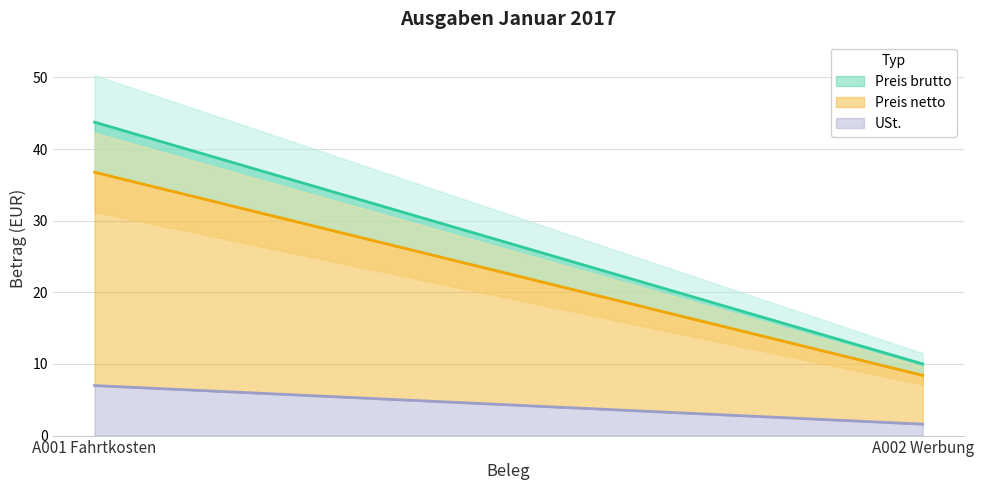

Count the USt. values in the range 1 to 6.

1